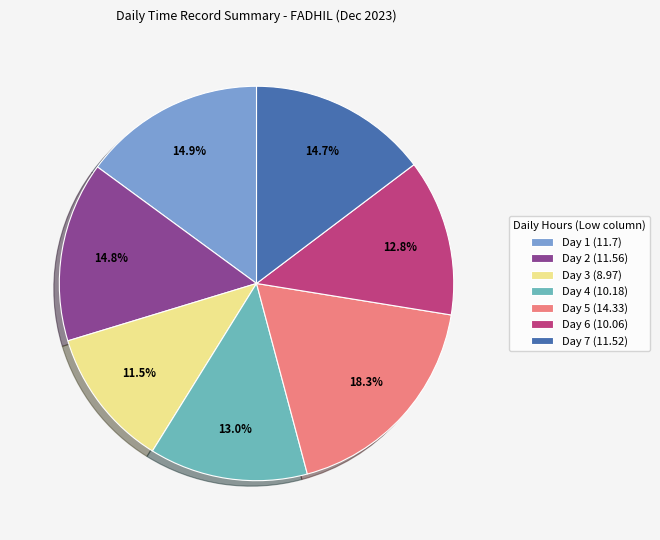

Is there a majority slice in this chart?

No